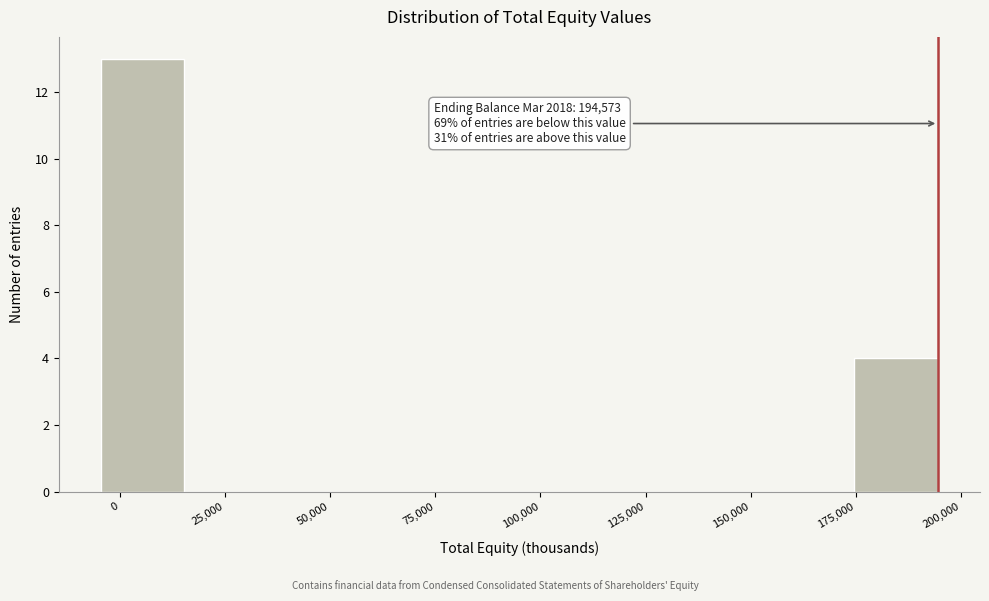

Around what value on the x-axis is the tallest bar? Give the approximate position of its centre, as read against the axis.

5000